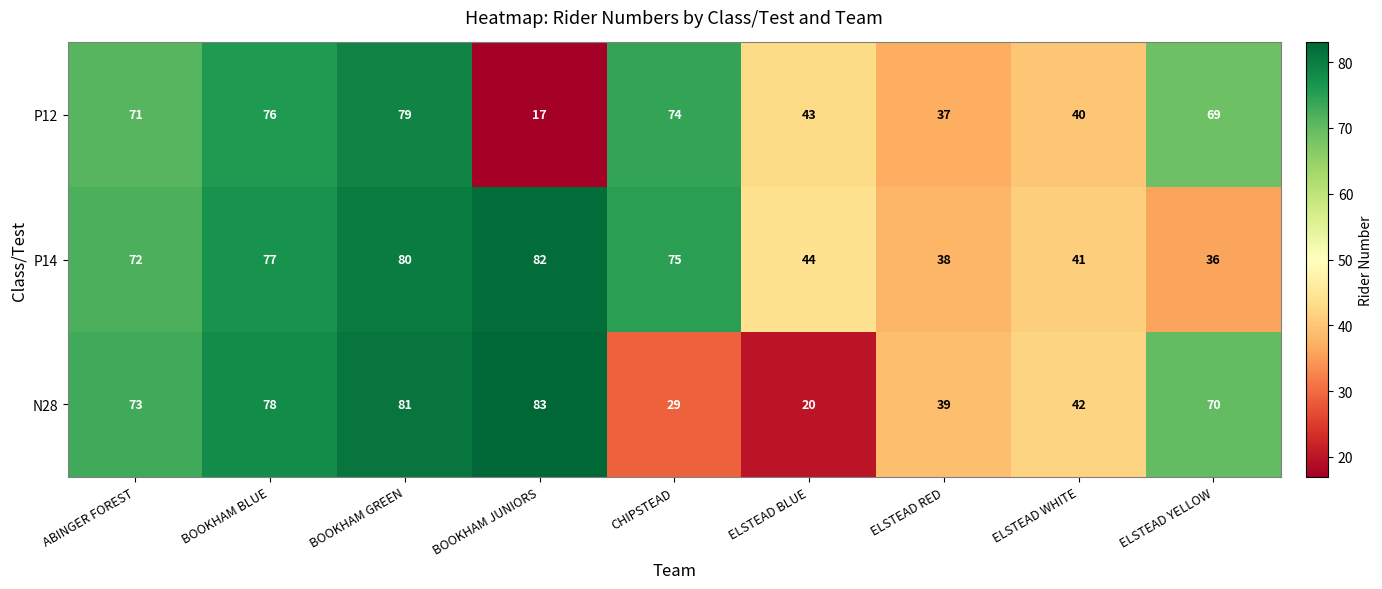

Read the P14 value at BOOKHAM GREEN.

80